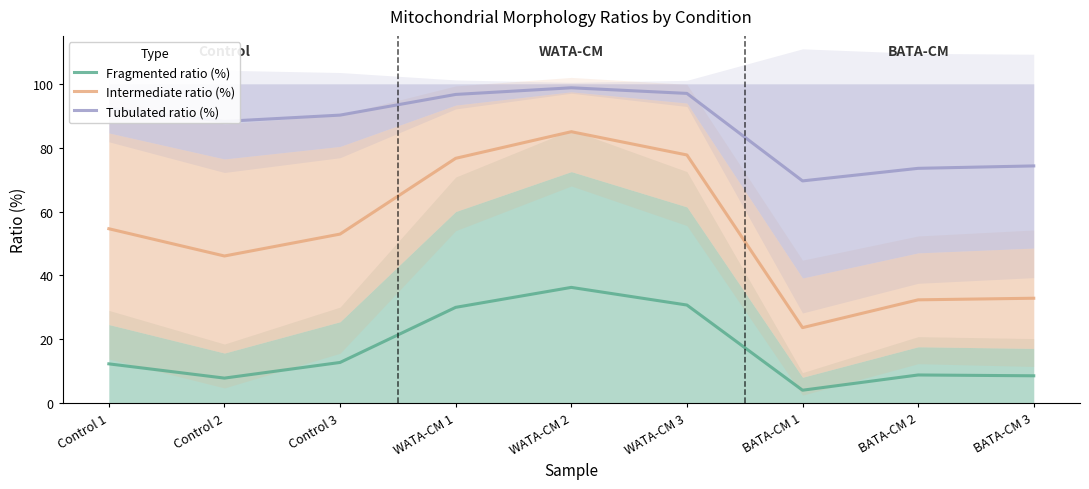

What is the difference between the highest and lowest values at WATA-CM 3?

66.3